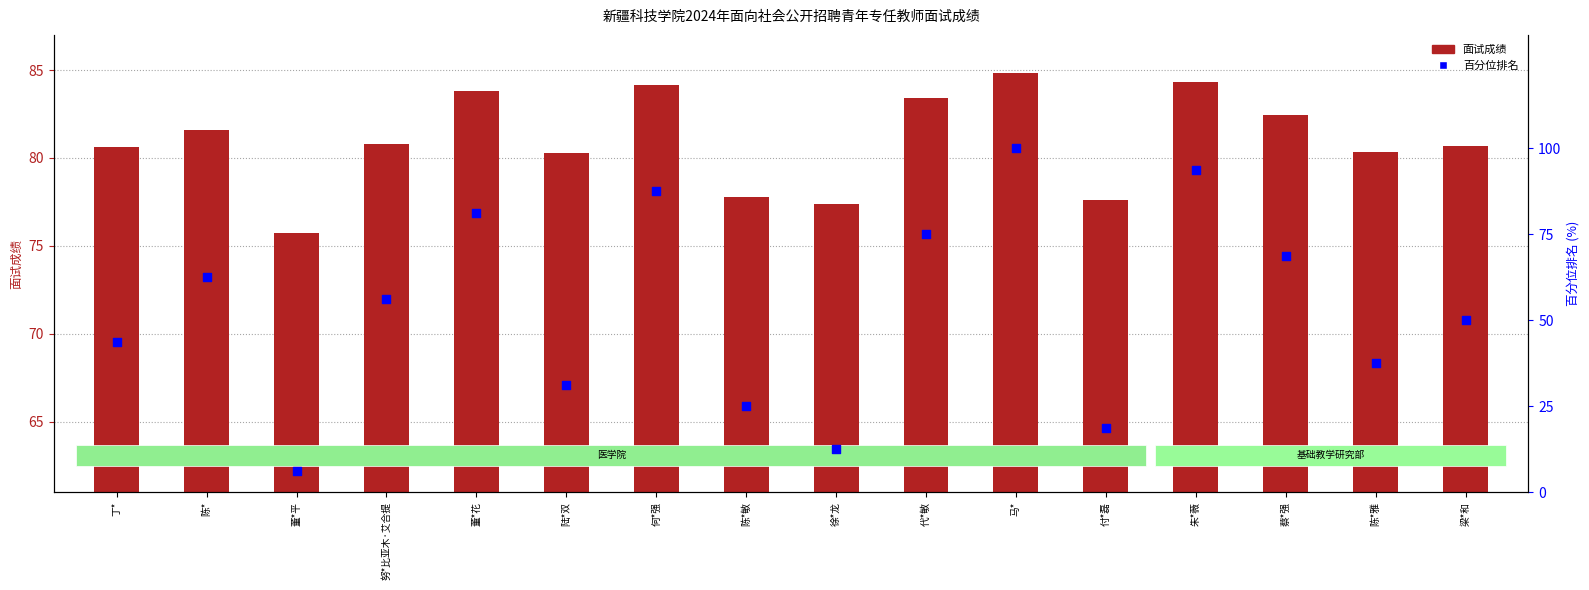

What are all the series names shown in the legend?

面试成绩, 百分位排名